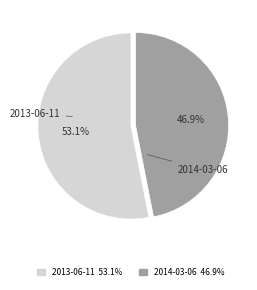

To the nearest percent, what is the difference between the 2013-06-11 and 2014-03-06 slice percentages?

6%